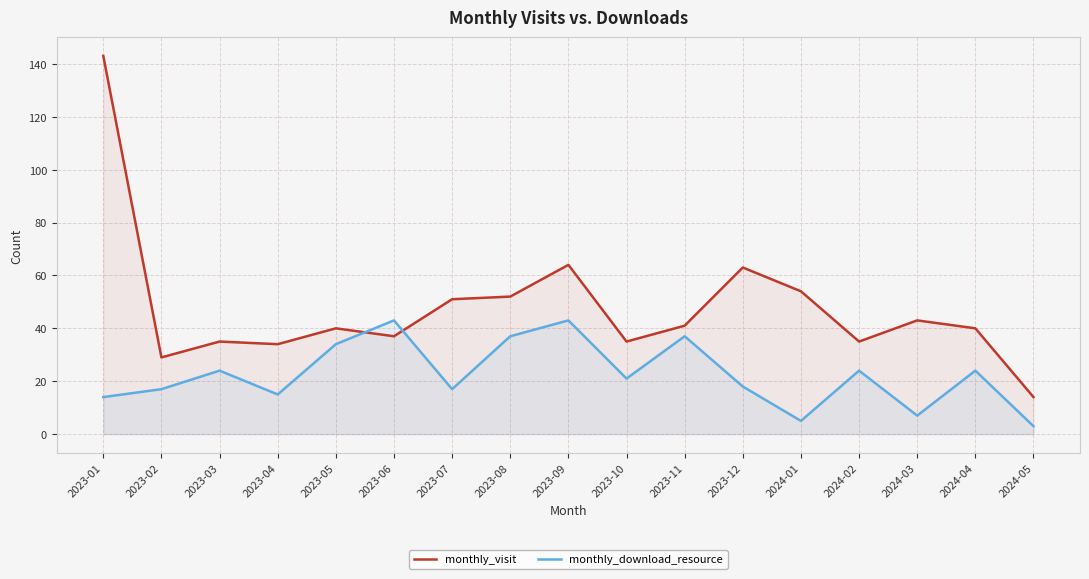

What are all the series names shown in the legend?

monthly_visit, monthly_download_resource